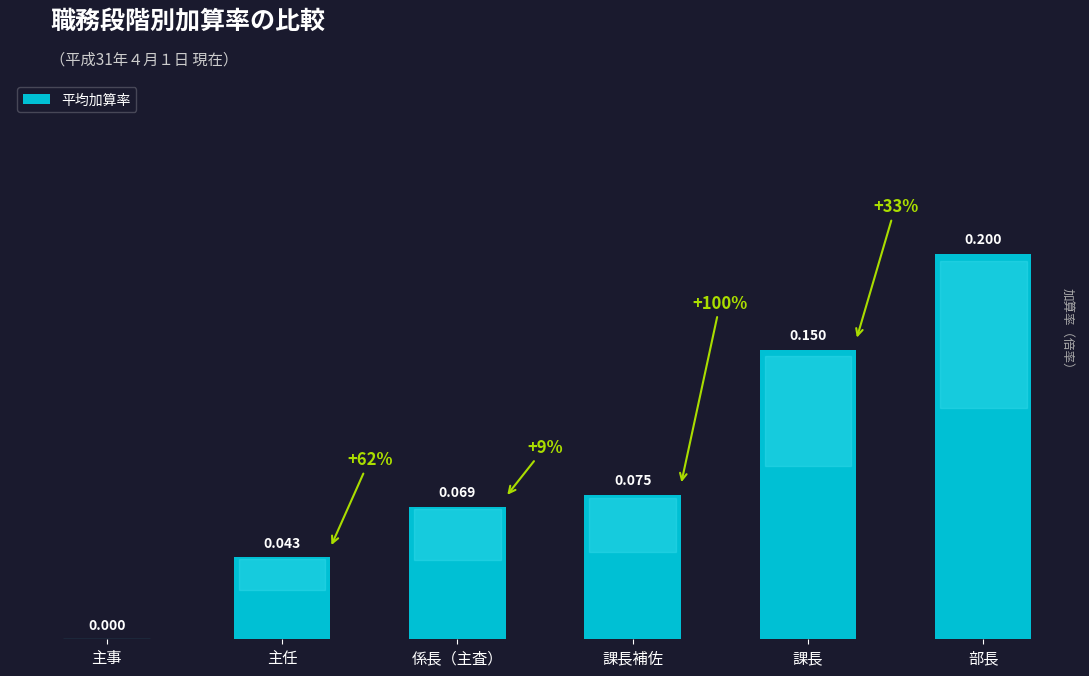

Which category has the highest value across all series?

部長